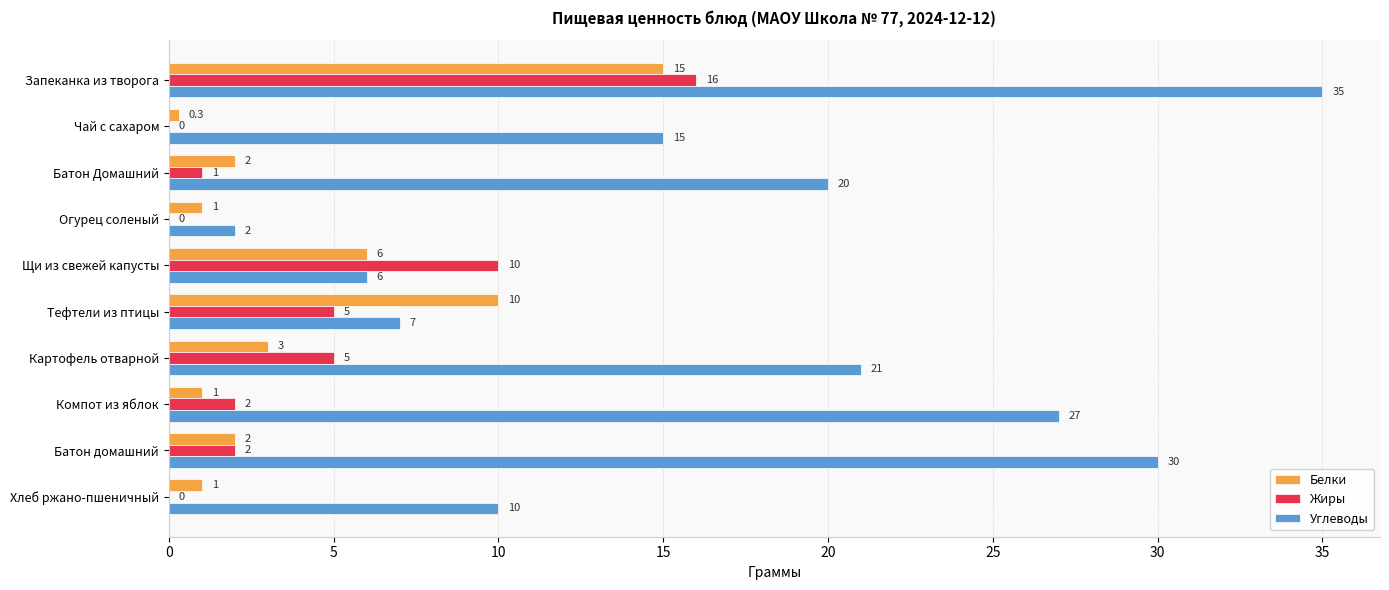

Which series has the largest total across all categories?

Углеводы